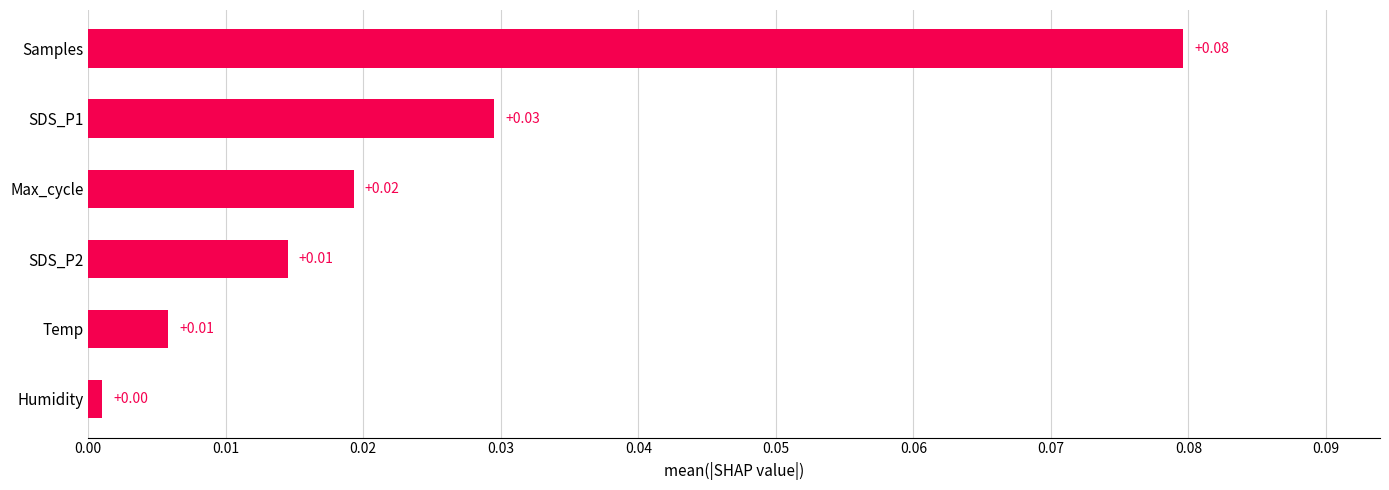

At which label is the value closest to 0?

Humidity